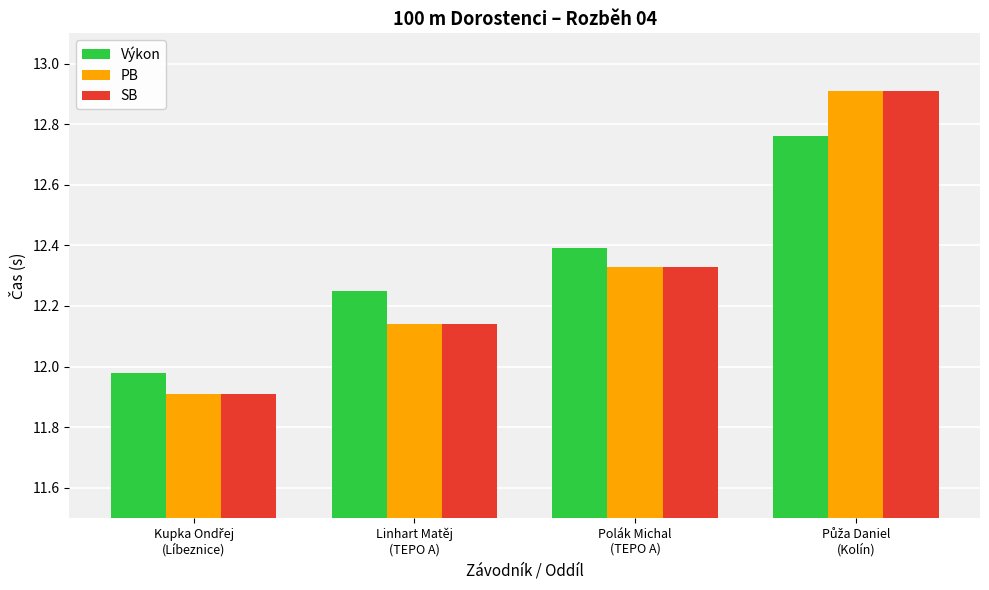

What is the difference between the maximum and minimum values in the PB series?

1.0